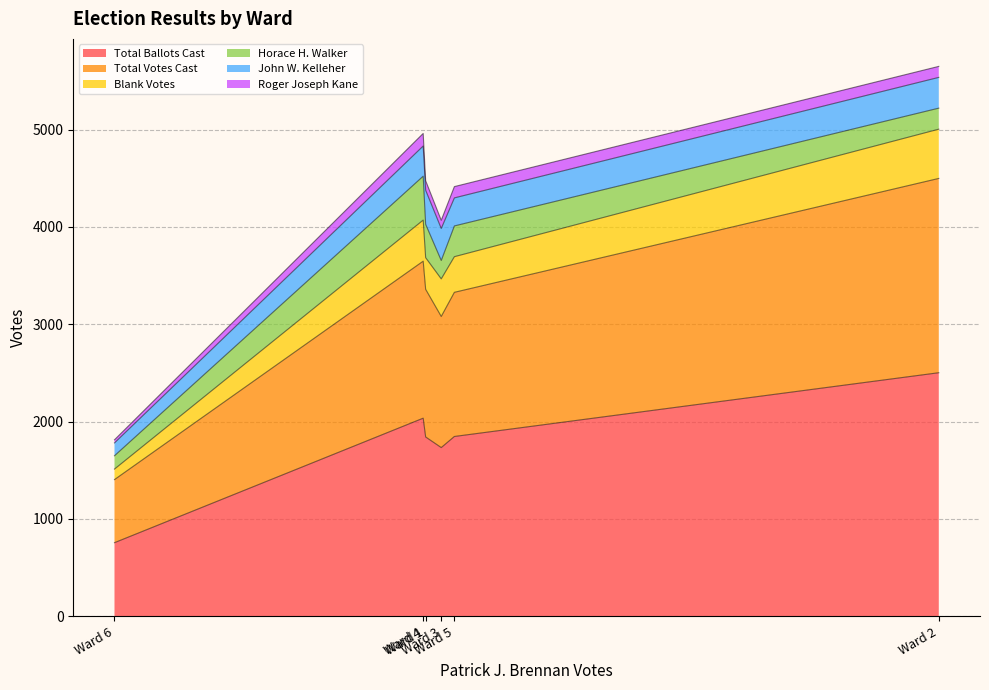

At which category is the sum across all series the highest?

Ward 2